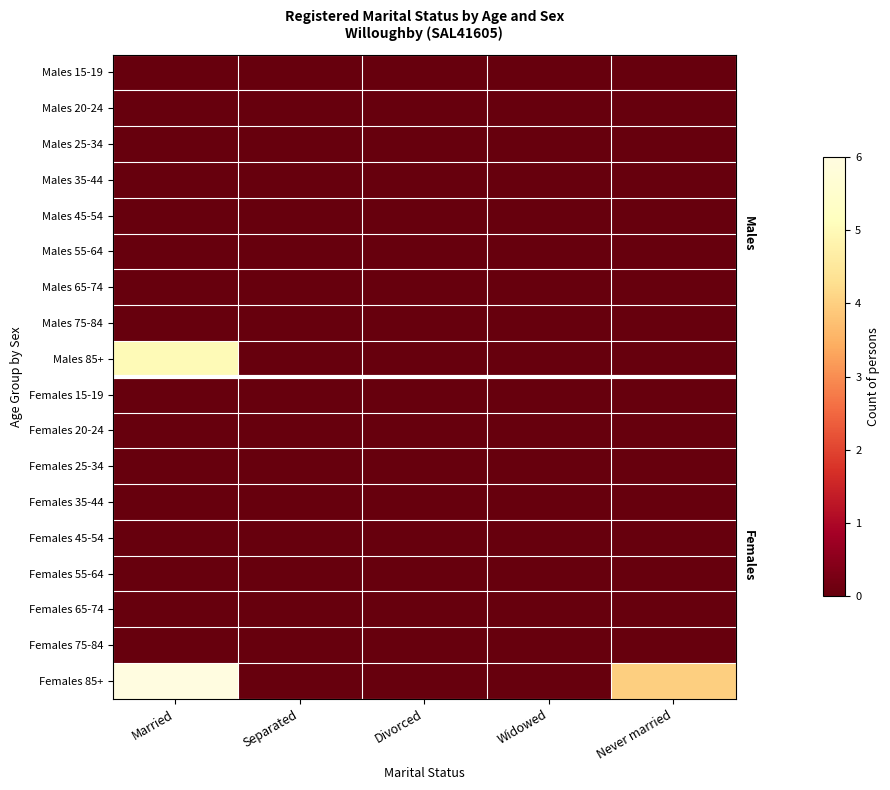

How many data points does each series have?

5